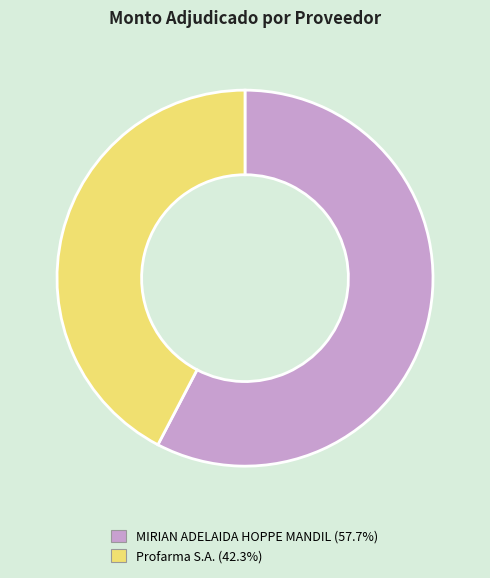

Between Profarma S.A. and MIRIAN ADELAIDA HOPPE MANDIL, which is larger?

MIRIAN ADELAIDA HOPPE MANDIL